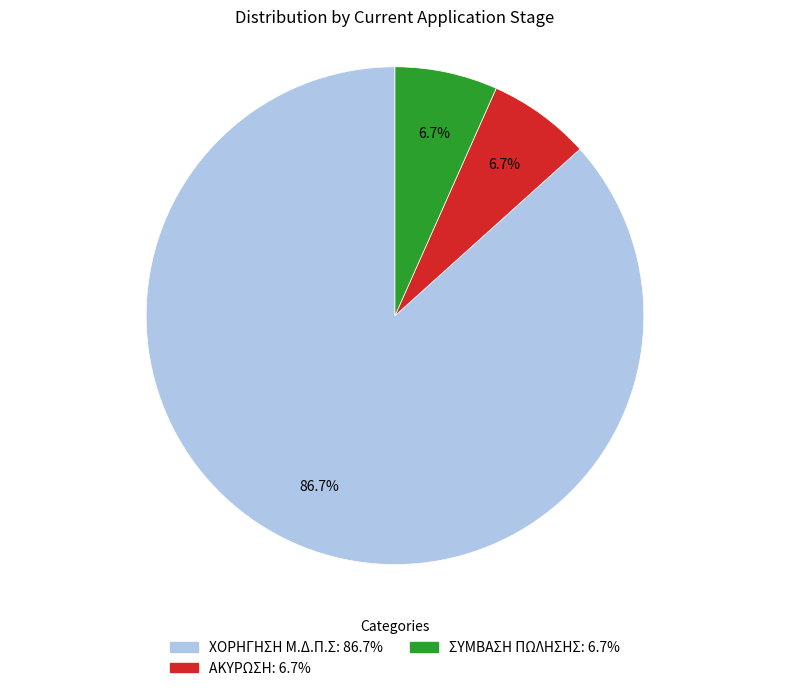

What percentage is the ΑΚΥΡΩΣΗ slice, to the nearest percent?

7%